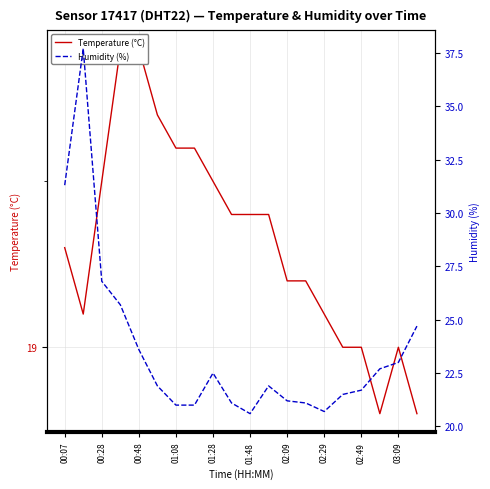

True or false: Temperature (°C) and Humidity (%) cross at least once.

False